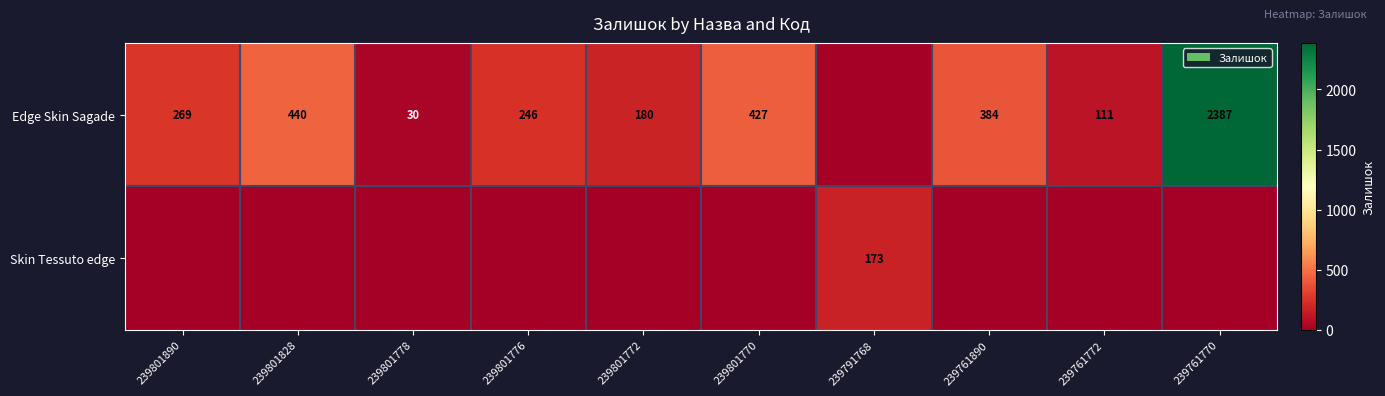

Which category has the highest value across all series?

239761770